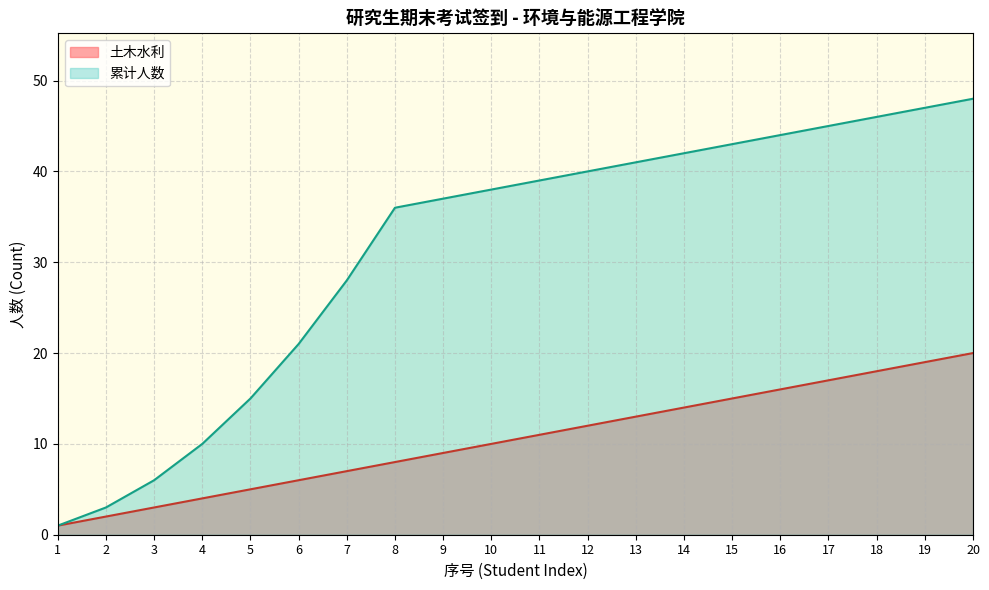

Read the 土木水利 value at 19.

19